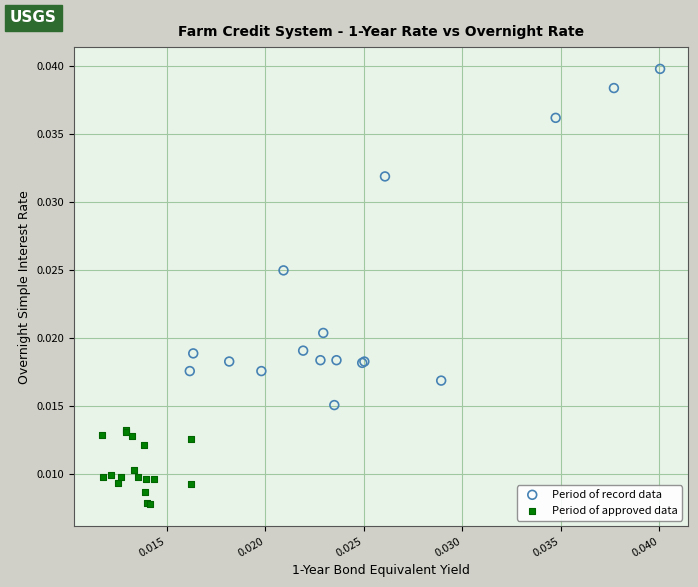

What are all the series names shown in the legend?

Period of record data, Period of approved data